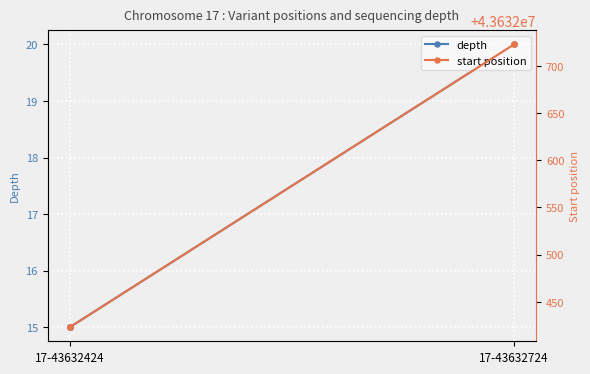

Reading left to right, extract all data points from this chart.

depth: 15	20
start position: 43632423	43632723